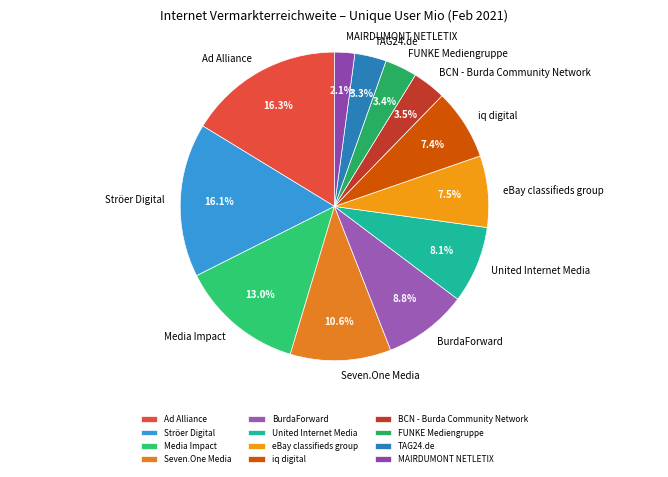

To the nearest percent, what is the average slice percentage?

8%